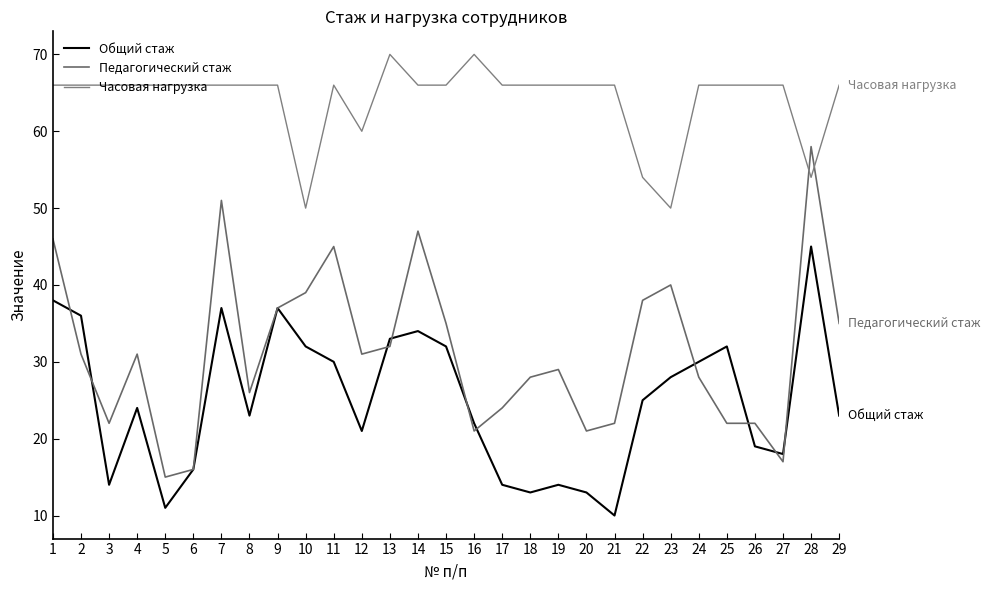

Is the value of Общий стаж at 3 greater than the value of Педагогический стаж at 9?

No